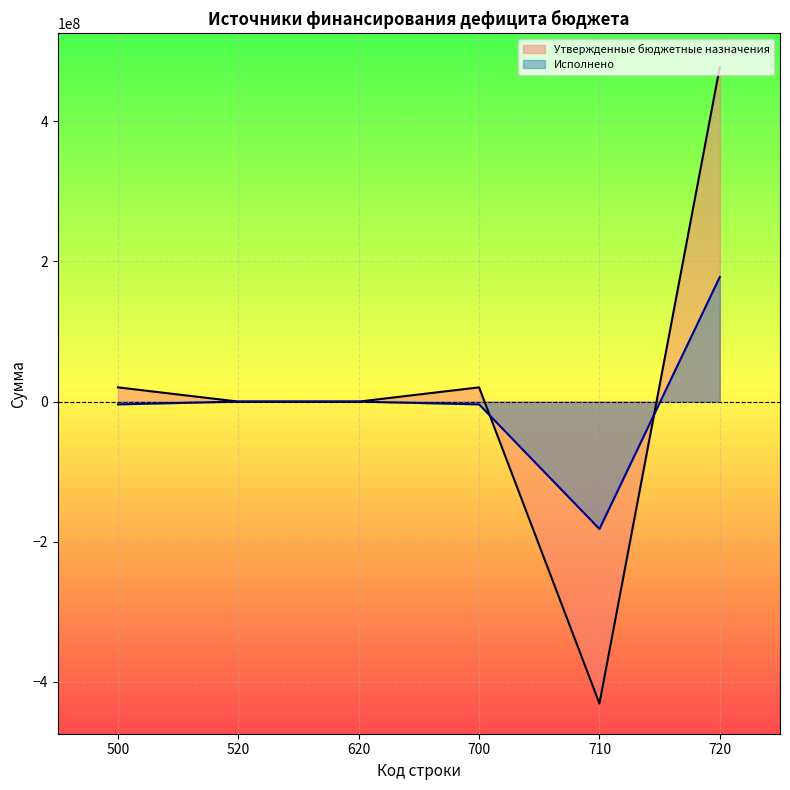

What is the total value across all series at 720?

655300633.0